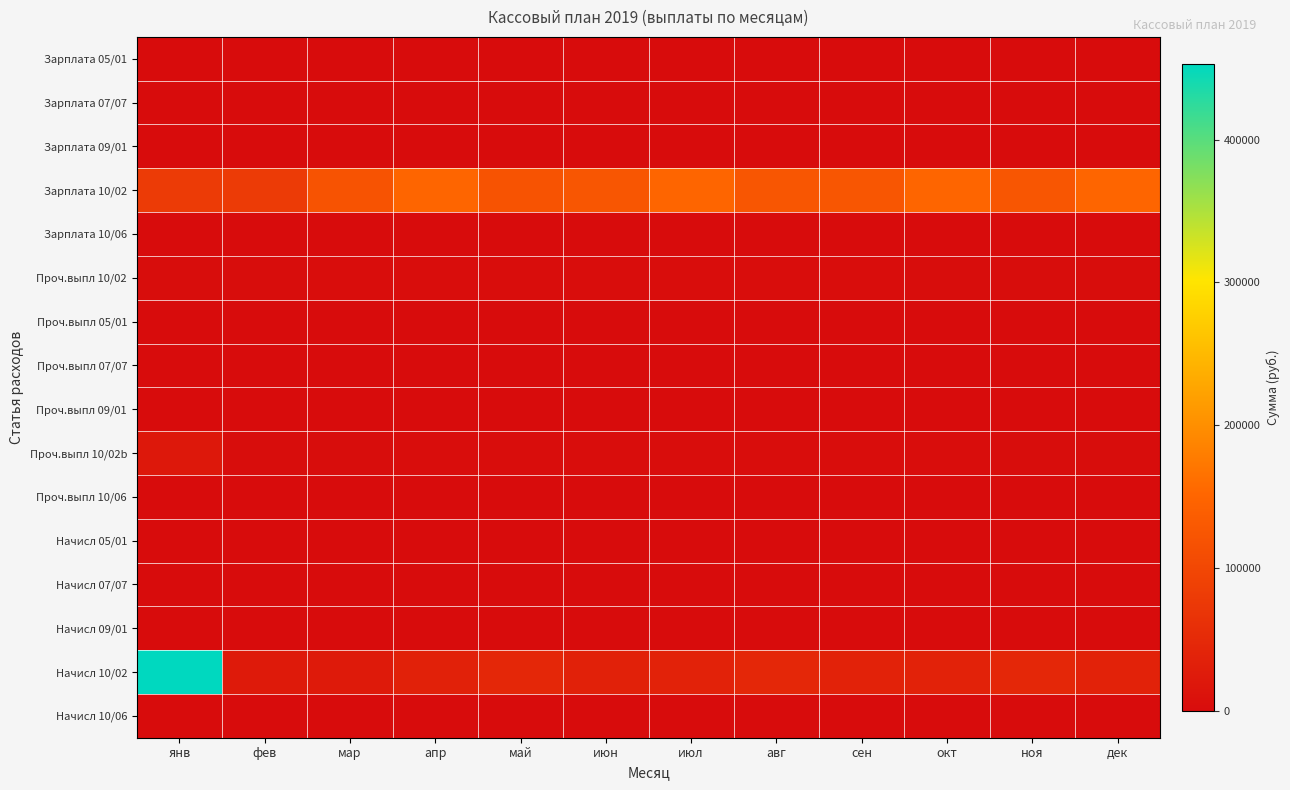

Rank the series at дек from highest to lowest value.

Зарплата 10/02, Начисл 10/02, Проч.выпл 10/02, Проч.выпл 10/02b, Зарплата 05/01, Зарплата 07/07, Зарплата 09/01, Зарплата 10/06, Проч.выпл 05/01, Проч.выпл 07/07, Проч.выпл 09/01, Проч.выпл 10/06, Начисл 05/01, Начисл 07/07, Начисл 09/01, Начисл 10/06